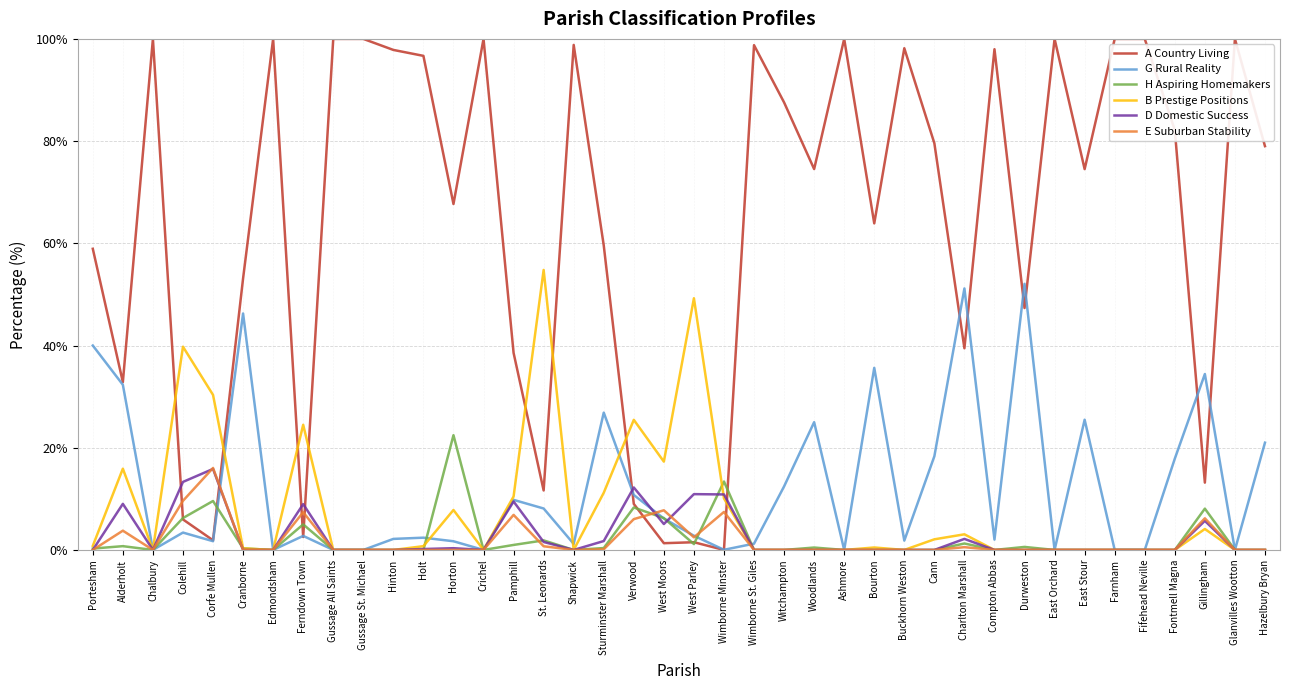

What is the maximum value for G Rural Reality?

52.1